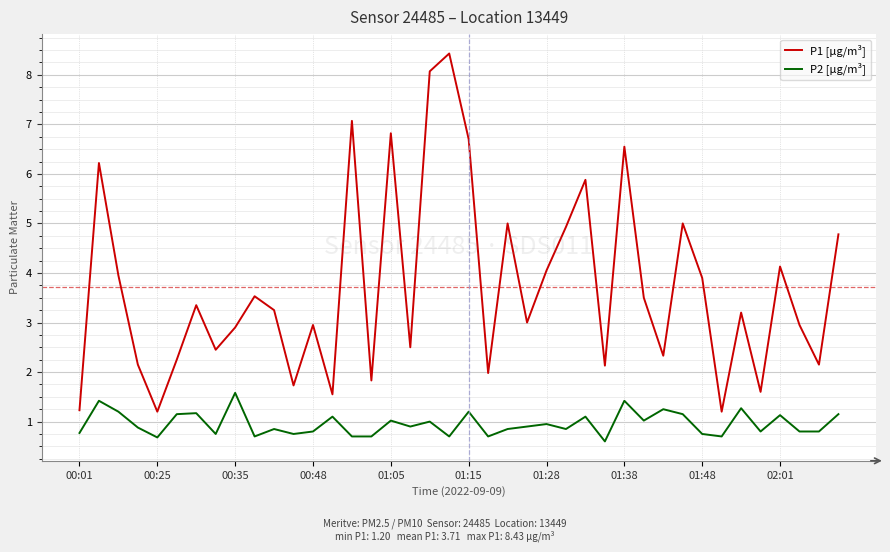

List the series in order of their overall mean, highest first.

P1 [µg/m³], P2 [µg/m³]